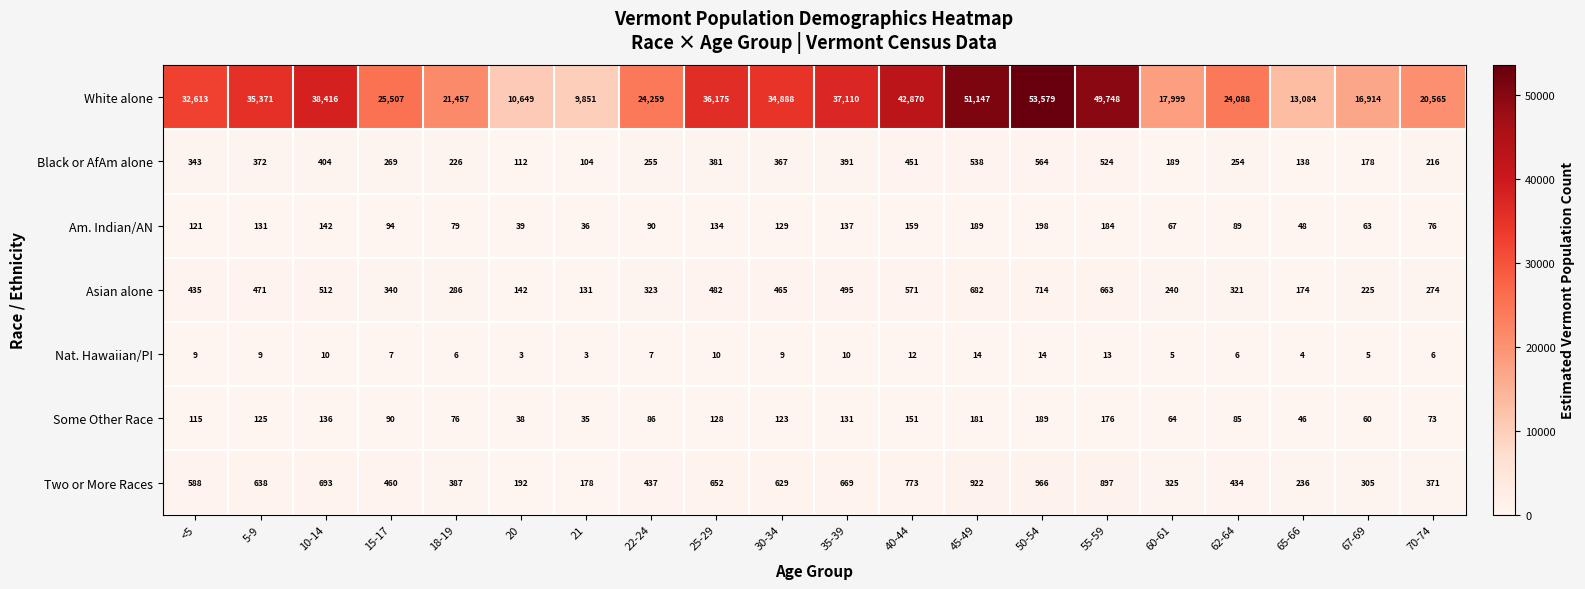

Count the number of data series in this chart.

7